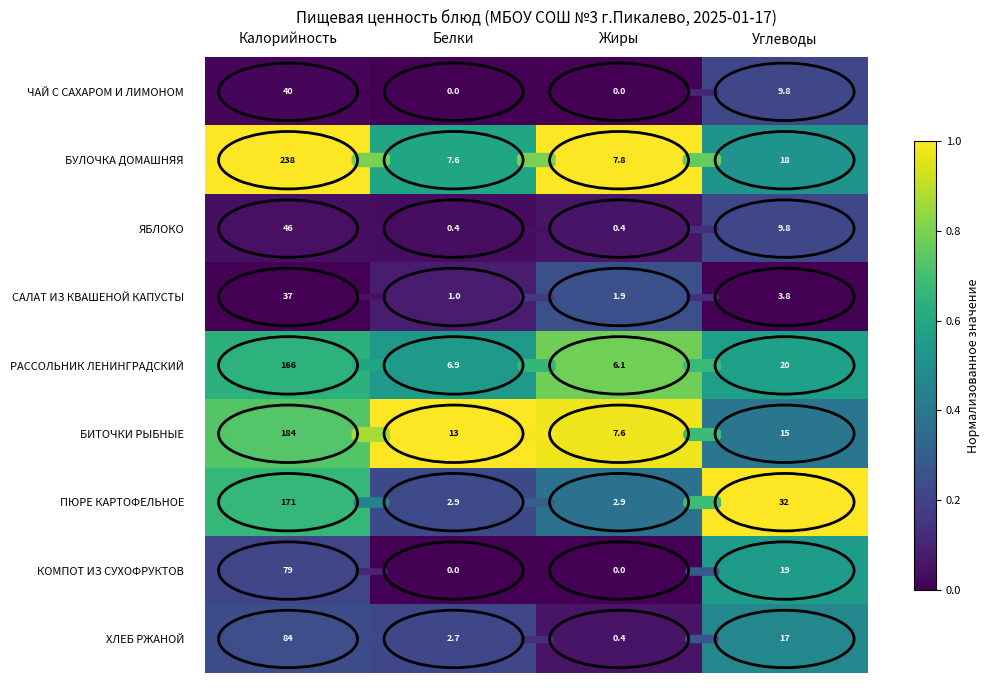

Rank the series by their maximum value, from lowest to highest.

САЛАТ ИЗ КВАШЕНОЙ КАПУСТЫ, ЧАЙ С САХАРОМ И ЛИМОНОМ, ЯБЛОКО, КОМПОТ ИЗ СУХОФРУКТОВ, ХЛЕБ РЖАНОЙ, РАССОЛЬНИК ЛЕНИНГРАДСКИЙ, ПЮРЕ КАРТОФЕЛЬНОЕ, БИТОЧКИ РЫБНЫЕ, БУЛОЧКА ДОМАШНЯЯ